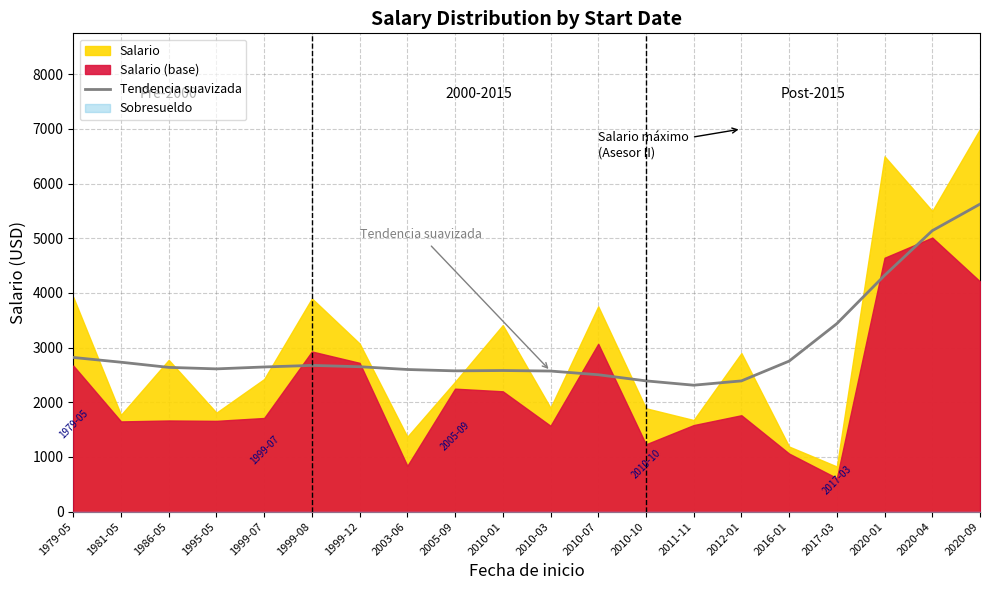

True or false: the data has more than 2 interior local peaks.

False